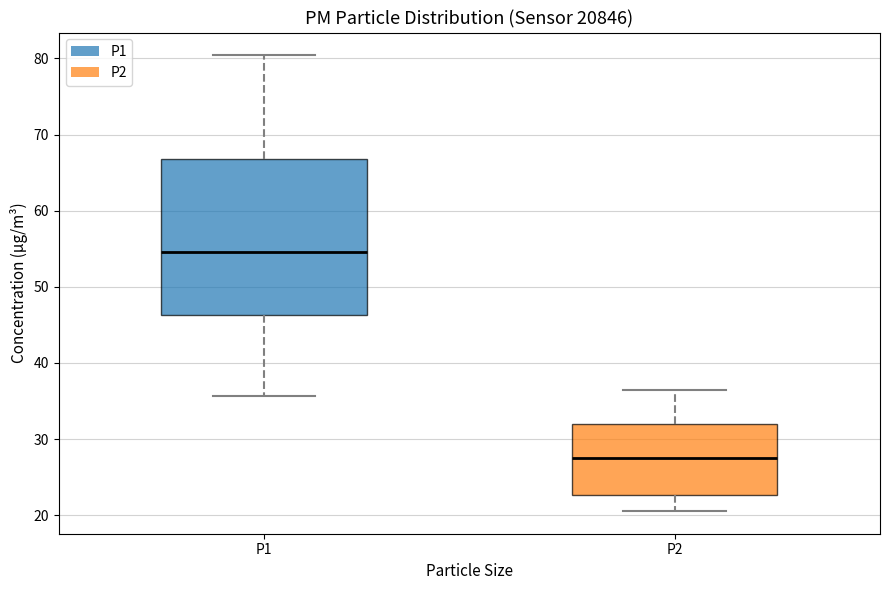

Which box has the highest median line?

P1